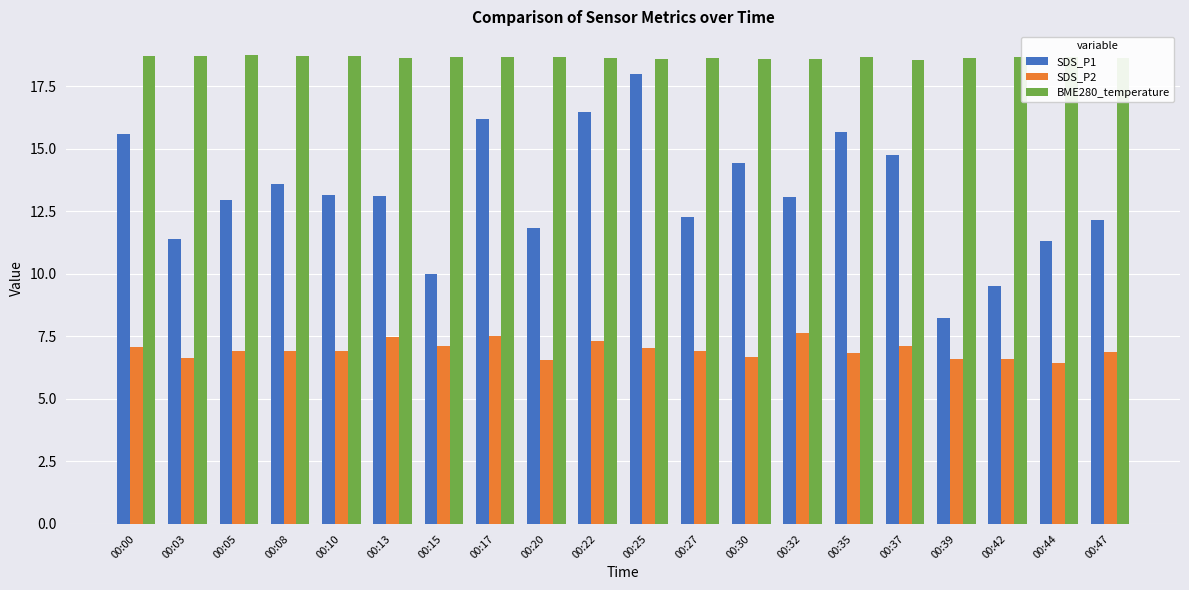

What is the average value of the SDS_P1 series?

13.2